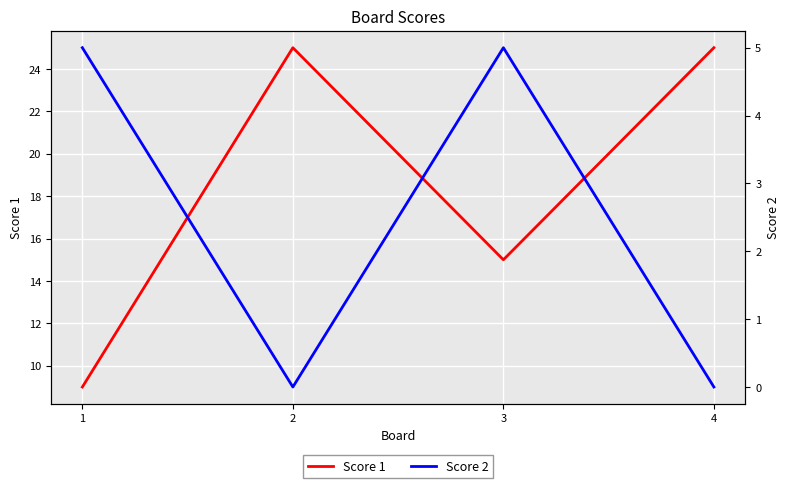

Reading left to right, what are all the values shown in this chart?

Score 1: 1=9	2=25	3=15	4=25
Score 2: 1=5	2=0	3=5	4=0